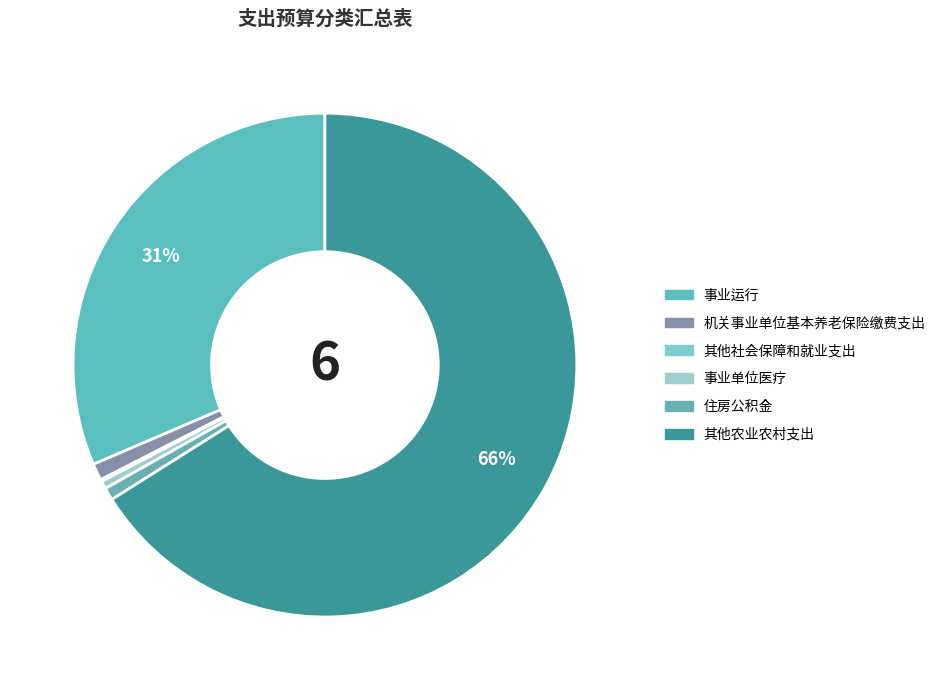

Does 事业运行 represent more than half of the total?

No